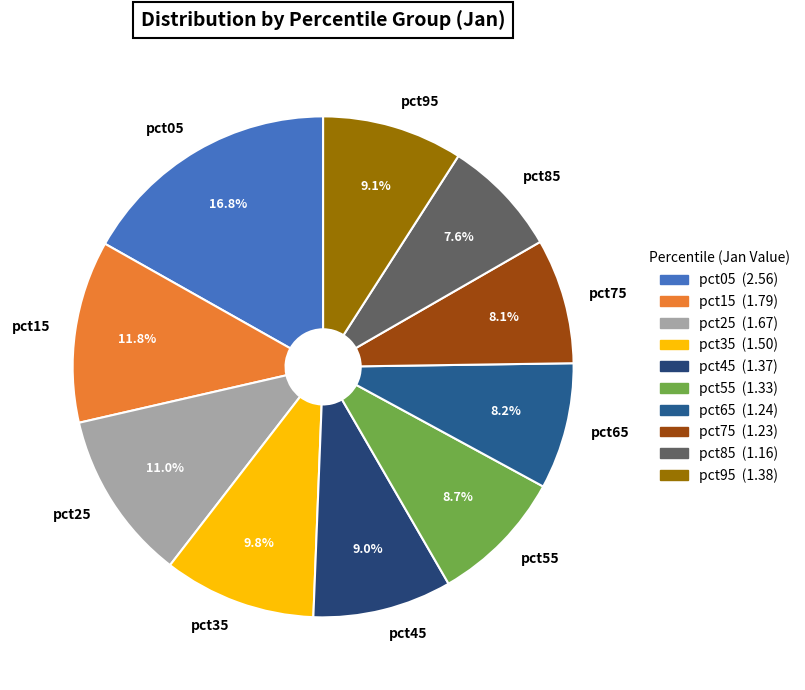

Approximately how many times larger is the value at pct95 compared to pct15?

0.8